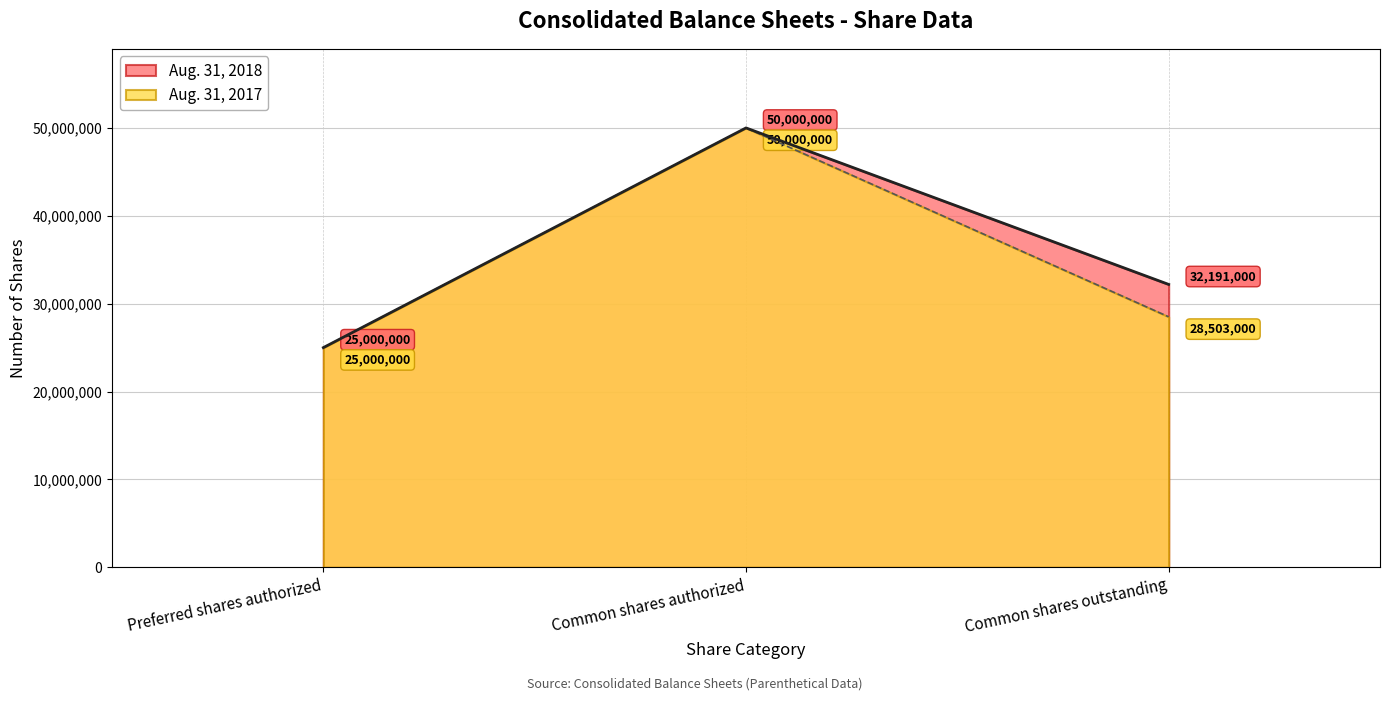

Which has a higher value, Common shares outstanding or Preferred shares authorized?

Common shares outstanding